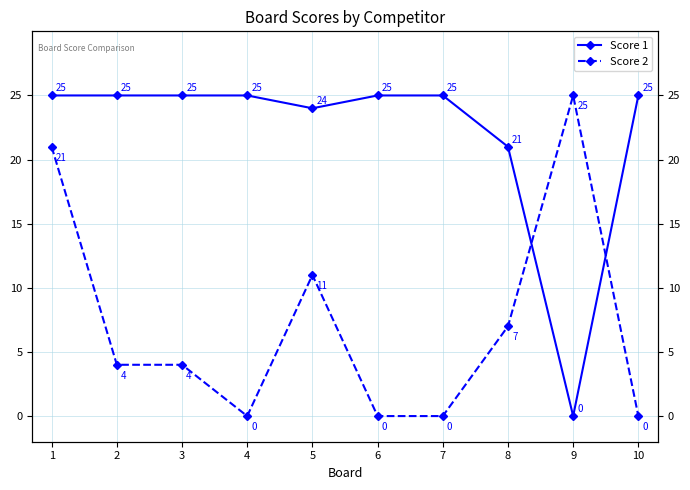

Is the value of Score 1 at 9 greater than the value of Score 2 at 10?

No